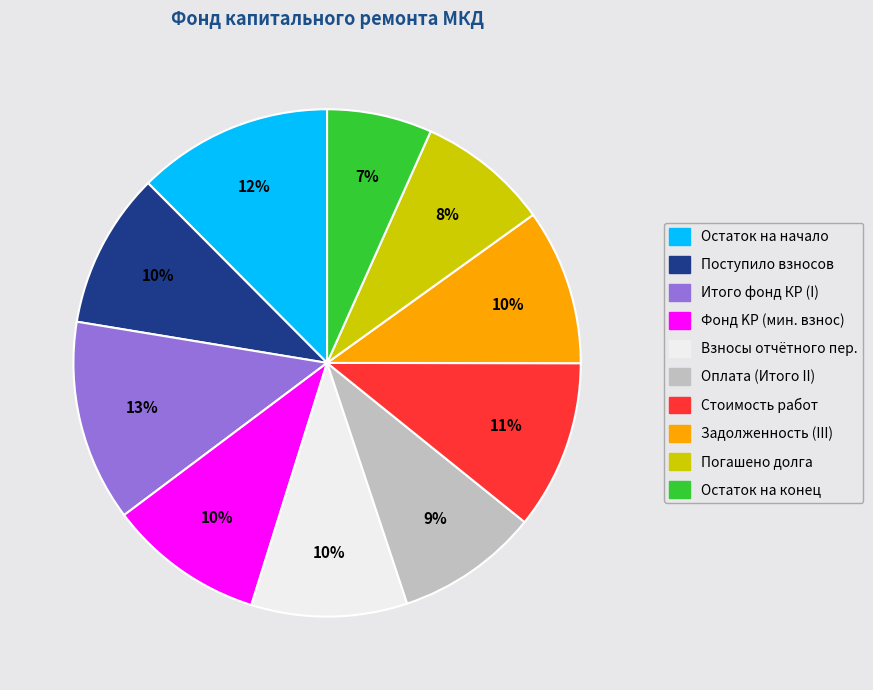

Does any single category account for the majority?

No